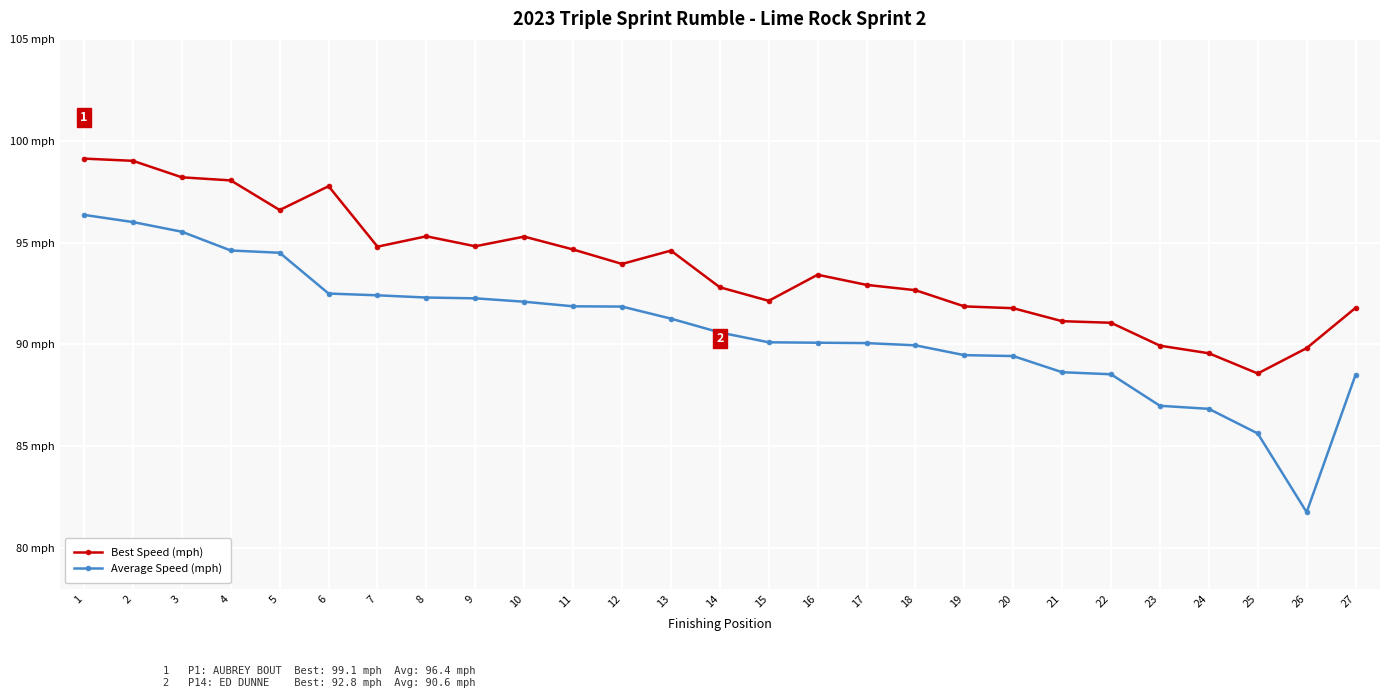

Which series has the widest spread of values?

Average Speed (mph)